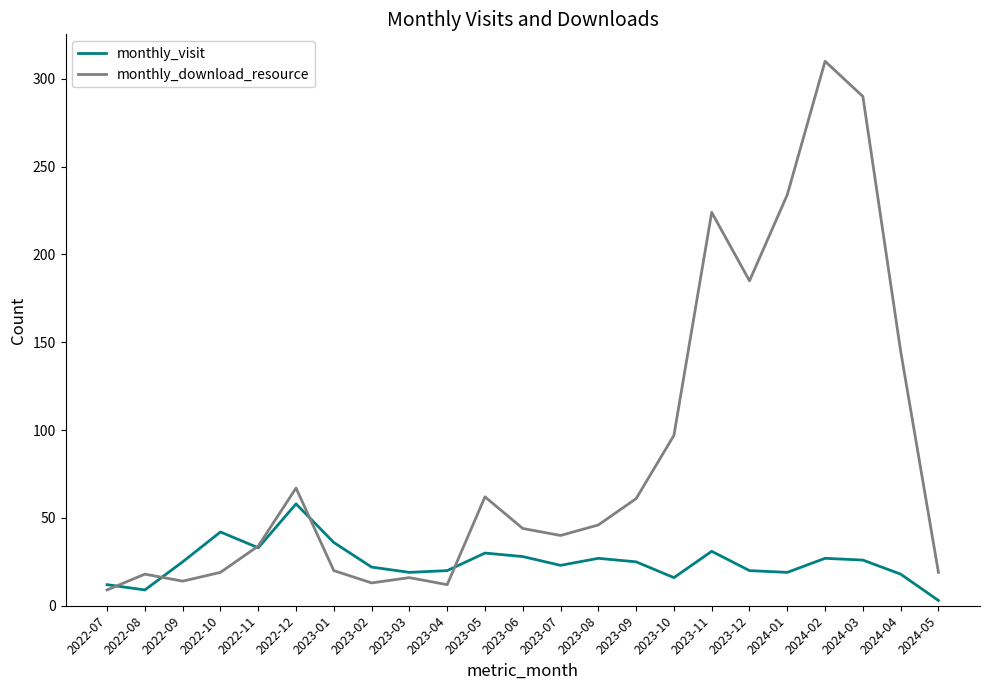

At 2023-06, list the series in order from smallest to largest.

monthly_visit, monthly_download_resource